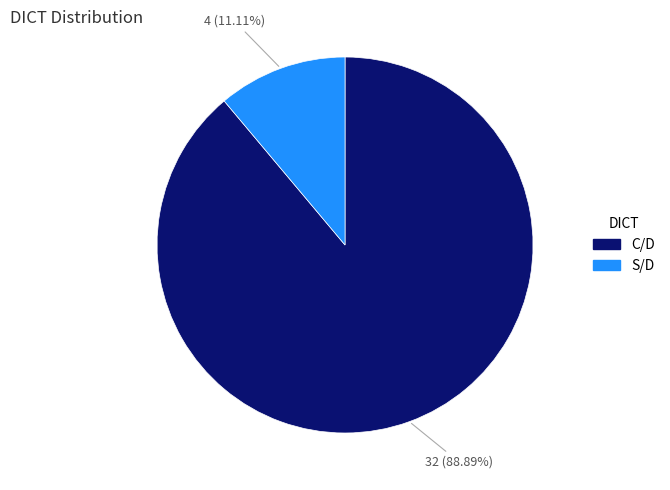

The C/D slice represents 89% of the pie. True or false?

True